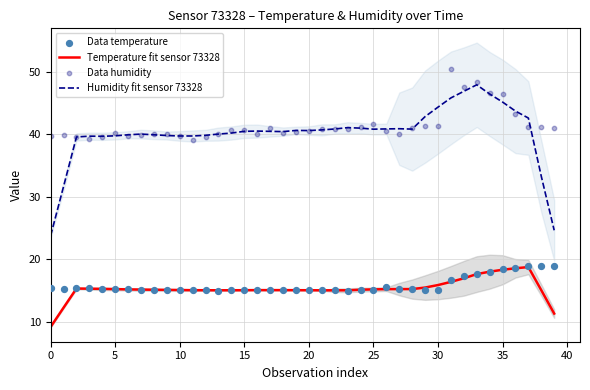

Which series contains the lowest Y value?

Temperature fit sensor 73328